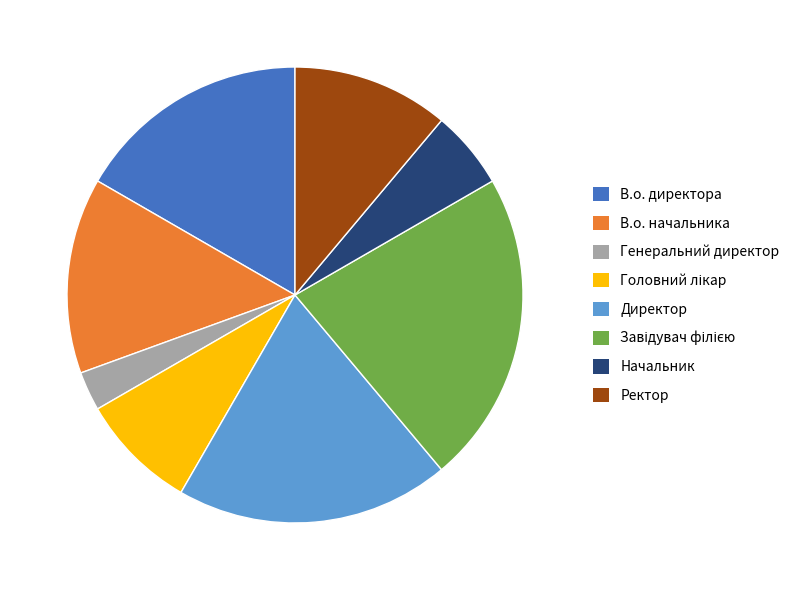

Combined, do Директор and Ректор account for over 50%?

No